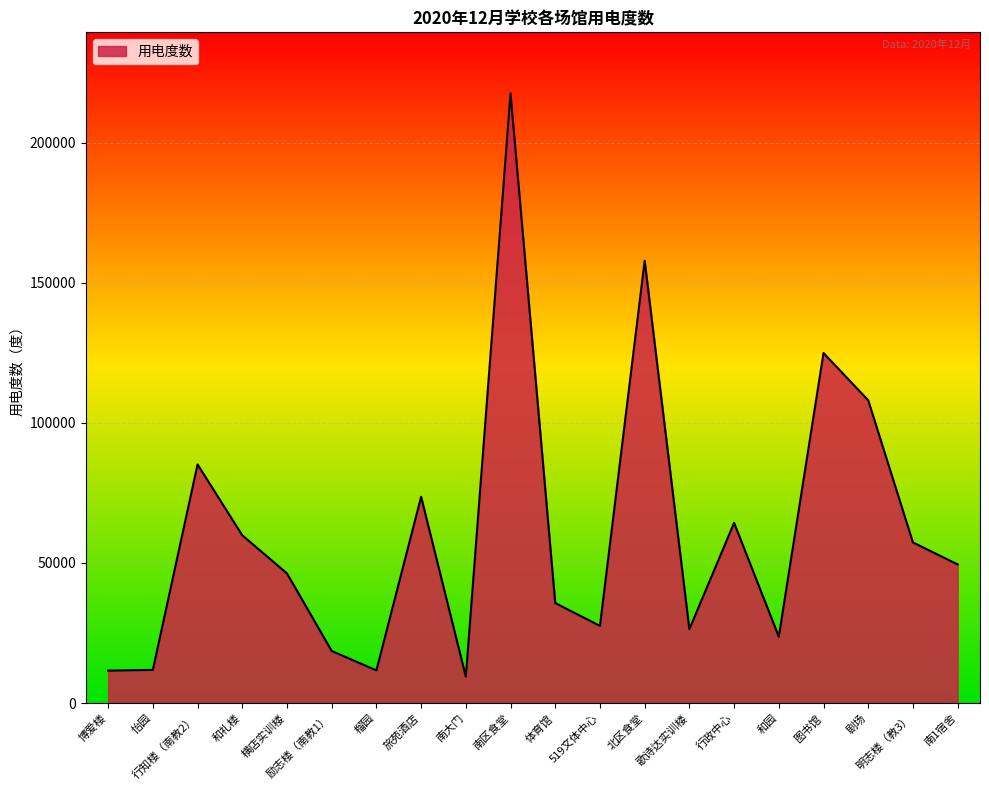

At which category does the data reach its first local peak?

行知楼（南教2）